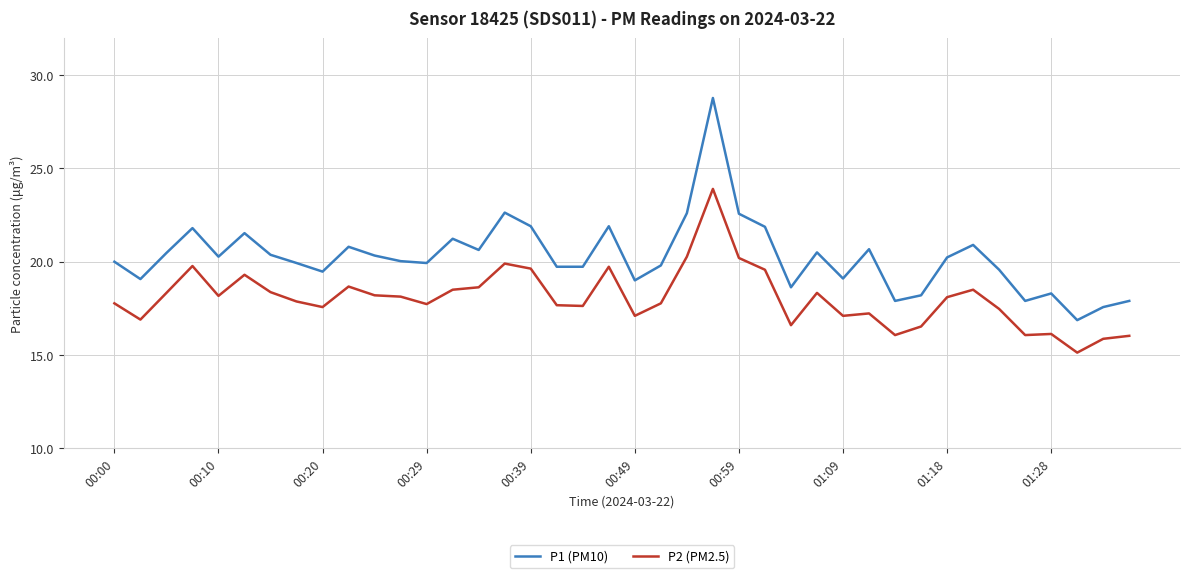

Rank the series by their average value, from lowest to highest.

P2 (PM2.5), P1 (PM10)